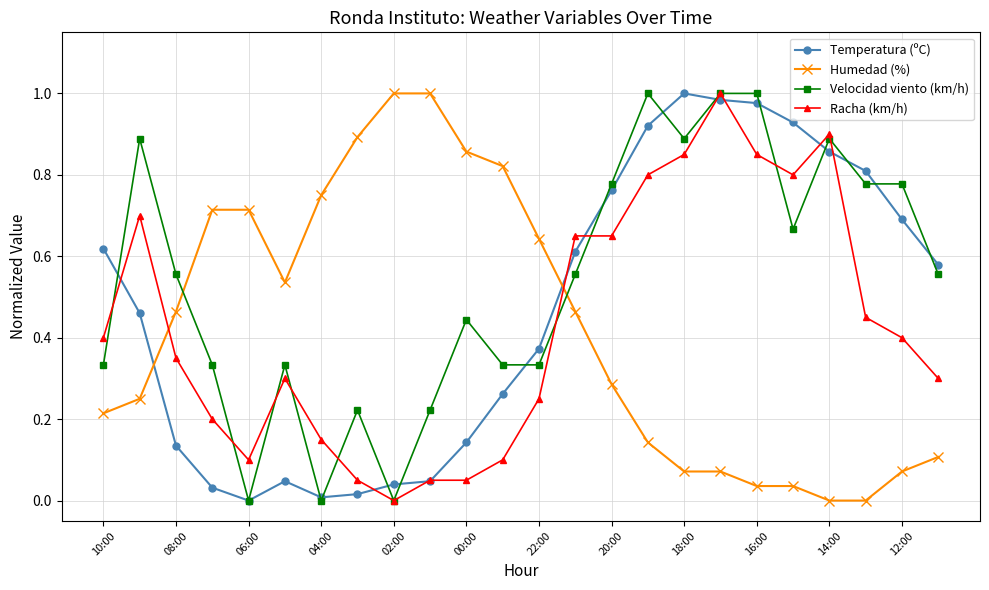

True or false: Velocidad viento (km/h) has more than 0 points higher than both neighbors.

True